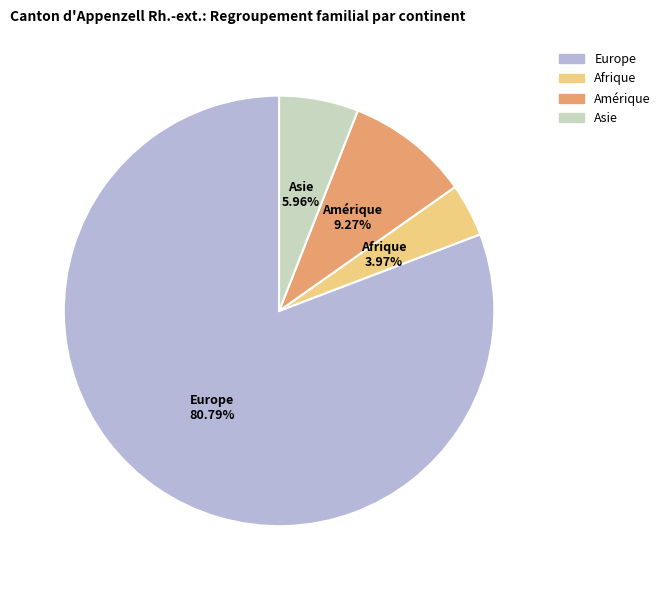

Do Asie and Europe together represent more than half of the pie?

Yes